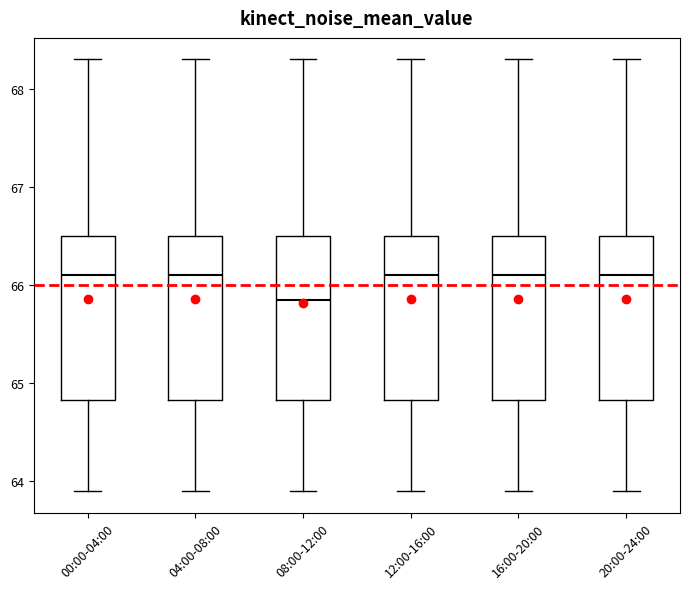

Reading left to right, transcribe this box plot: for each box, give where its median line is, the range the box spans, and where its two whiskers end, as read against the y-axis. The values are not printed on the chart, so give them approximately, as read against the axis.

00:00-04:00: median 66.1, box 64.8 to 66.5, whiskers 63.9 to 68.3
04:00-08:00: median 66.1, box 64.8 to 66.5, whiskers 63.9 to 68.3
08:00-12:00: median 65.9, box 64.8 to 66.5, whiskers 63.9 to 68.3
12:00-16:00: median 66.1, box 64.8 to 66.5, whiskers 63.9 to 68.3
16:00-20:00: median 66.1, box 64.8 to 66.5, whiskers 63.9 to 68.3
20:00-24:00: median 66.1, box 64.8 to 66.5, whiskers 63.9 to 68.3